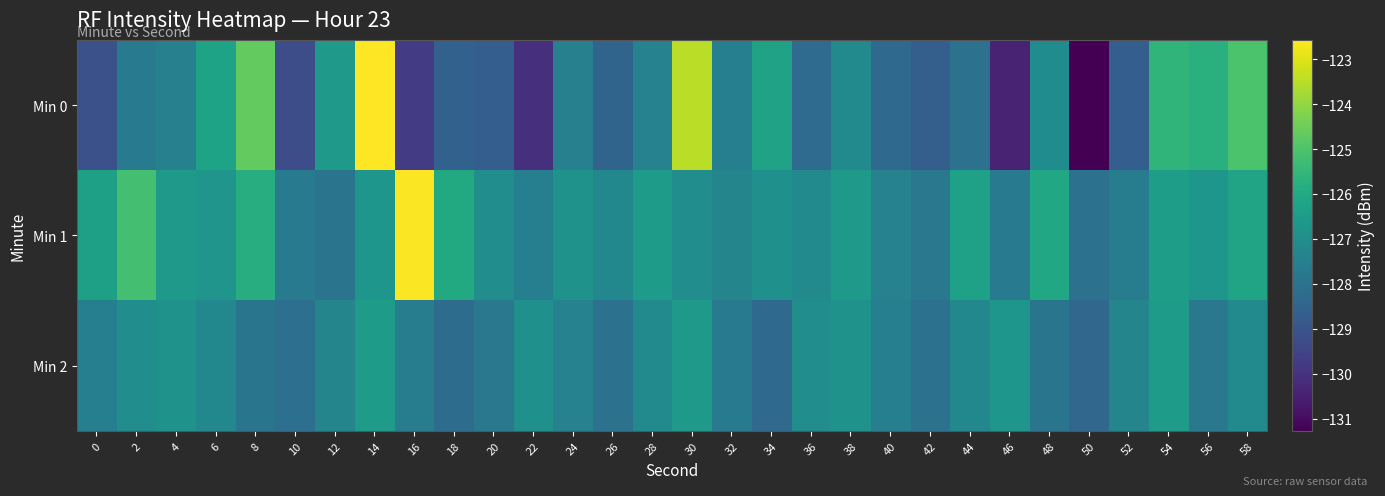

Reading left to right, transcribe all the data shown in this chart.

Min 0: 0=-129.1	2=-127.7	4=-127.5	6=-126.2	8=-124.6	10=-129.2	12=-126.6	14=-122.6	16=-129.7	18=-128.6	20=-128.7	22=-130.1	24=-127.5	26=-128.5	28=-127.4	30=-123.5	32=-127.5	34=-126.3	36=-128.2	38=-127.1	40=-128.3	42=-128.6	44=-128.0	46=-130.4	48=-127.0	50=-131.3	52=-128.7	54=-125.6	56=-125.8	58=-125.0
Min 1: 0=-126.3	2=-125.2	4=-126.6	6=-126.7	8=-125.9	10=-127.7	12=-127.9	14=-126.7	16=-122.6	18=-126.0	20=-127.0	22=-127.5	24=-126.8	26=-127.2	28=-126.5	30=-127.0	32=-127.3	34=-126.9	36=-127.1	38=-126.6	40=-127.4	42=-127.8	44=-126.3	46=-127.7	48=-126.1	50=-128.0	52=-127.6	54=-126.4	56=-126.7	58=-126.2
Min 2: 0=-127.5	2=-127.0	4=-126.8	6=-127.2	8=-127.9	10=-128.1	12=-127.3	14=-126.5	16=-127.6	18=-128.2	20=-127.8	22=-126.9	24=-127.4	26=-128.0	28=-127.1	30=-126.6	32=-127.7	34=-128.3	36=-127.0	38=-126.8	40=-127.5	42=-128.0	44=-127.2	46=-126.7	48=-127.9	50=-128.4	52=-127.3	54=-126.5	56=-127.8	58=-127.1